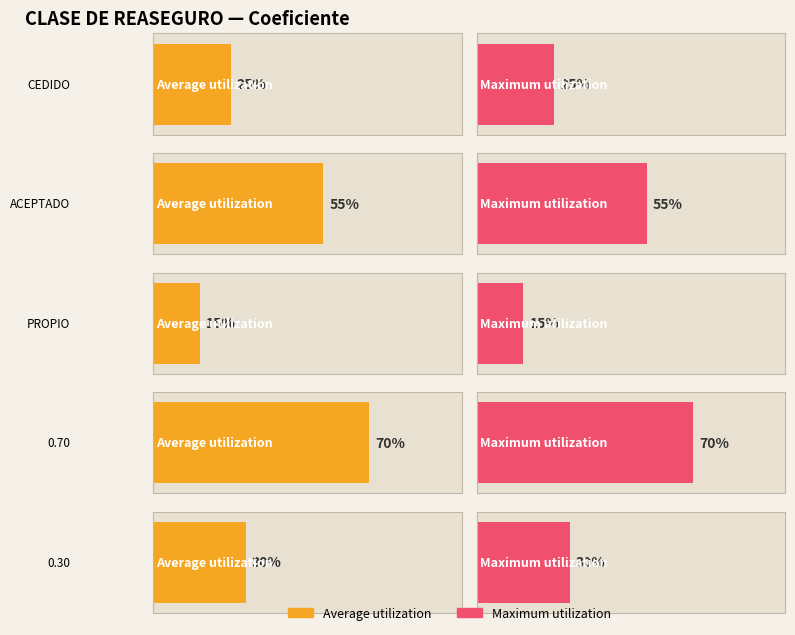

At how many categories does at least one series exceed 0?

5